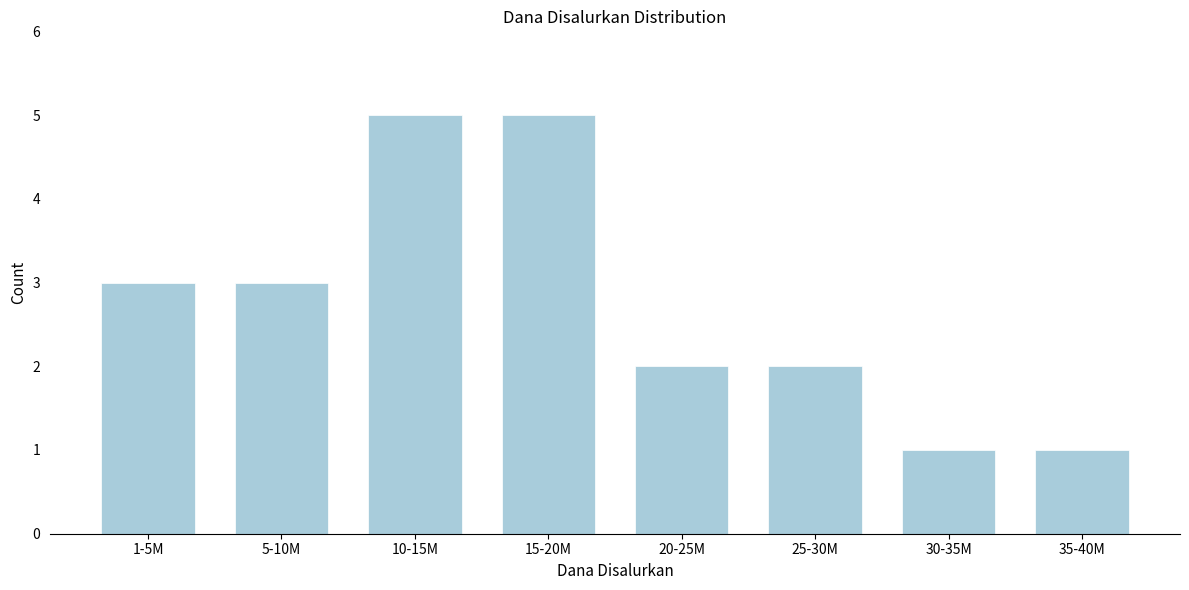

Reading right to left, transcribe all the data shown in this chart.

1	1	2	2	5	5	3	3